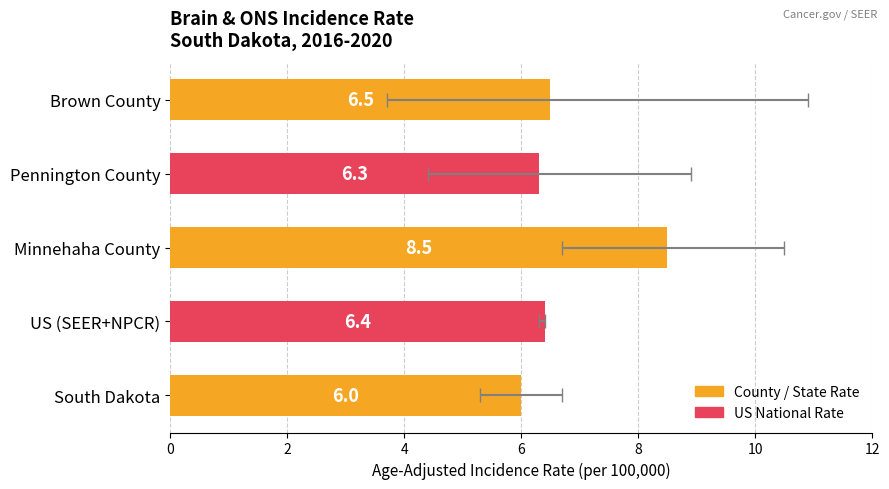

What is the sum of the values at Brown County and Pennington County?

12.8